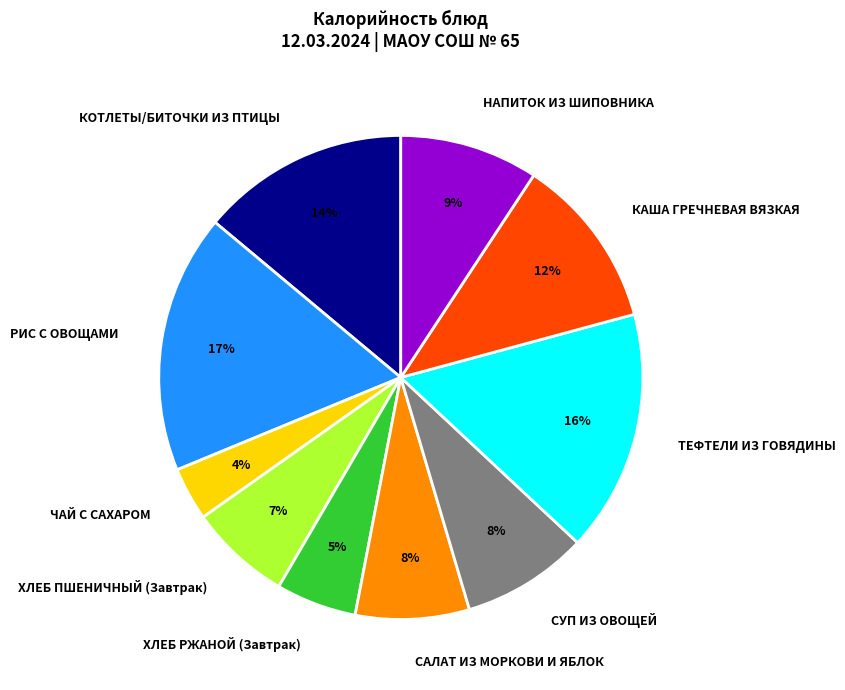

The НАПИТОК ИЗ ШИПОВНИКА slice represents 2% of the pie. True or false?

False